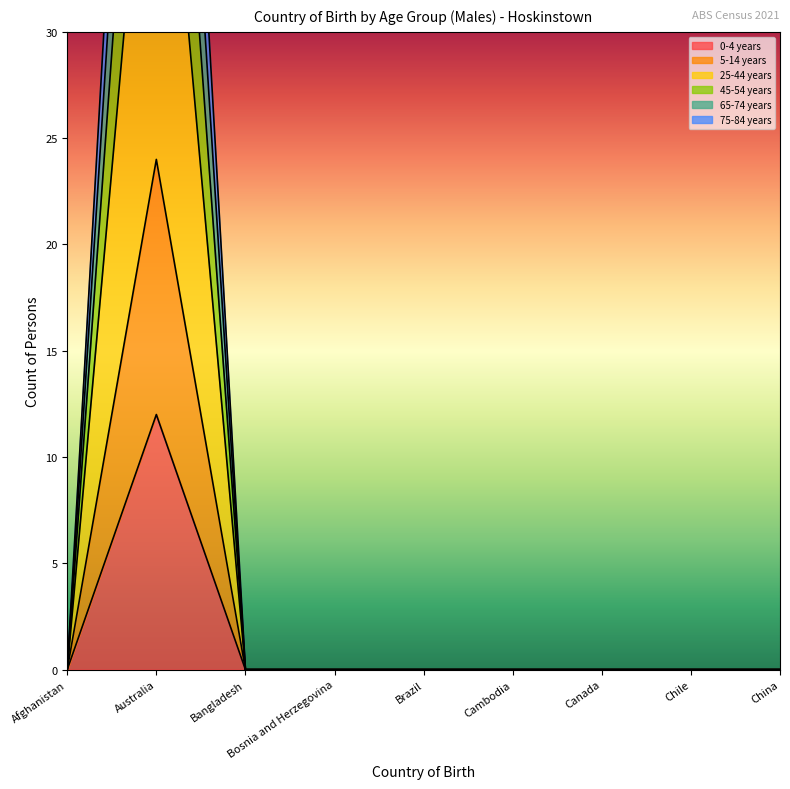

What are all the series names shown in the legend?

0-4 years, 5-14 years, 25-44 years, 45-54 years, 65-74 years, 75-84 years